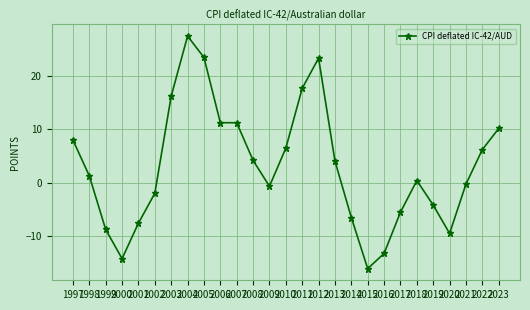

How many data points are less than 1?

13